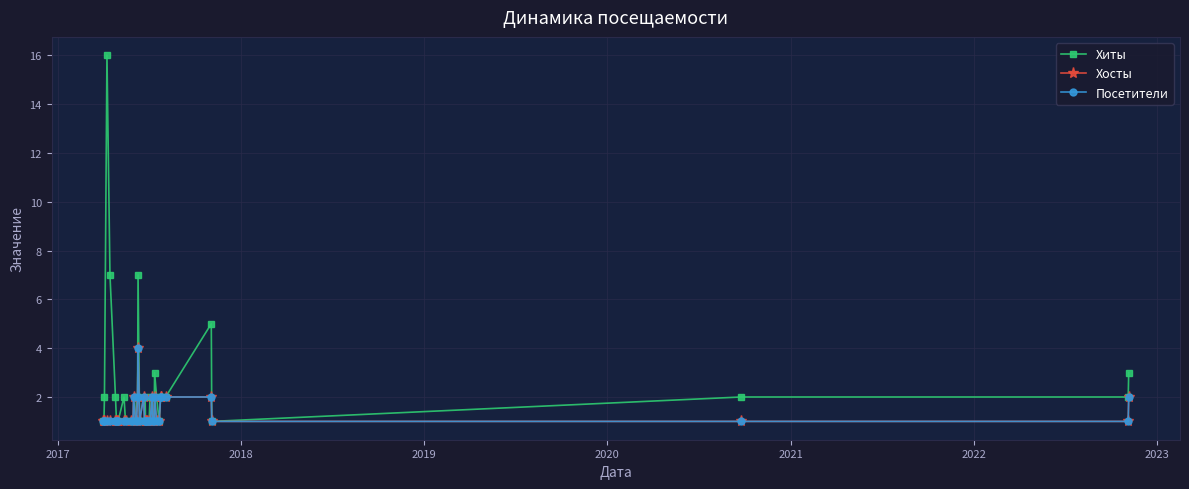

Count the number of categories in the chart.

40